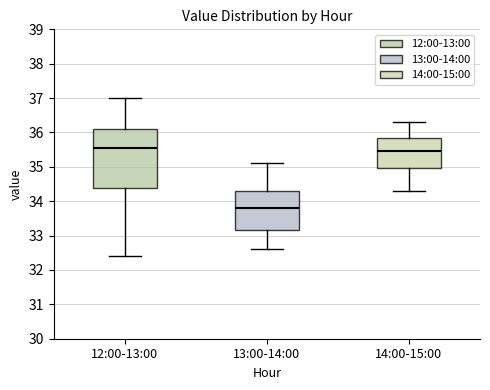

Reading left to right, transcribe this box plot: for each box, give where its median line is, the range the box spans, and where its two whiskers end, as read against the y-axis. The values are not printed on the chart, so give them approximately, as read against the axis.

12:00-13:00: median 35.6, box 34.4 to 36.1, whiskers 32.4 to 37.0
13:00-14:00: median 33.8, box 33.2 to 34.3, whiskers 32.6 to 35.1
14:00-15:00: median 35.5, box 35.0 to 35.8, whiskers 34.3 to 36.3